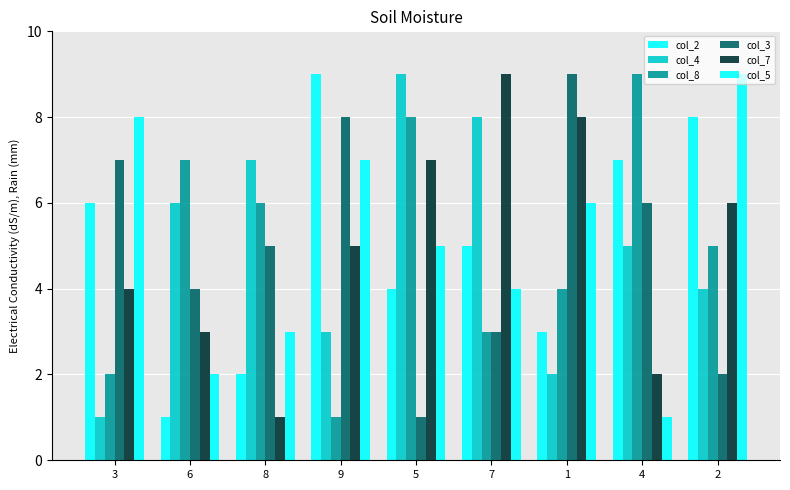

Which has a higher value, 8 or 5?

5